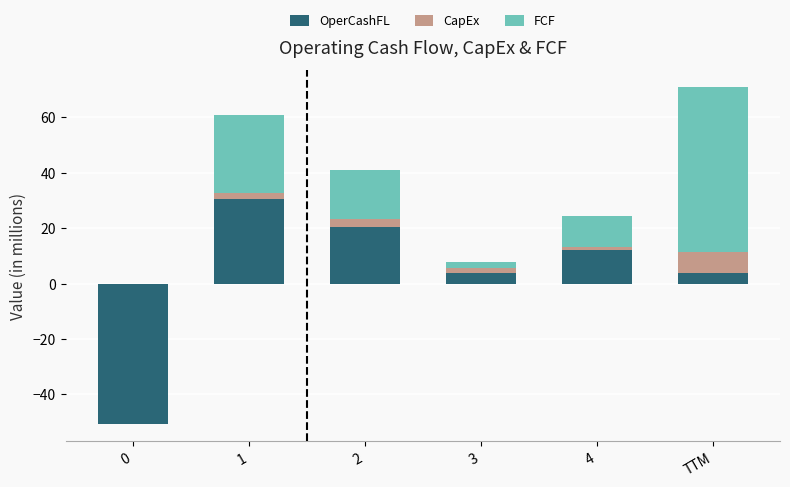

Where is FCF nearest to the value 29?

1